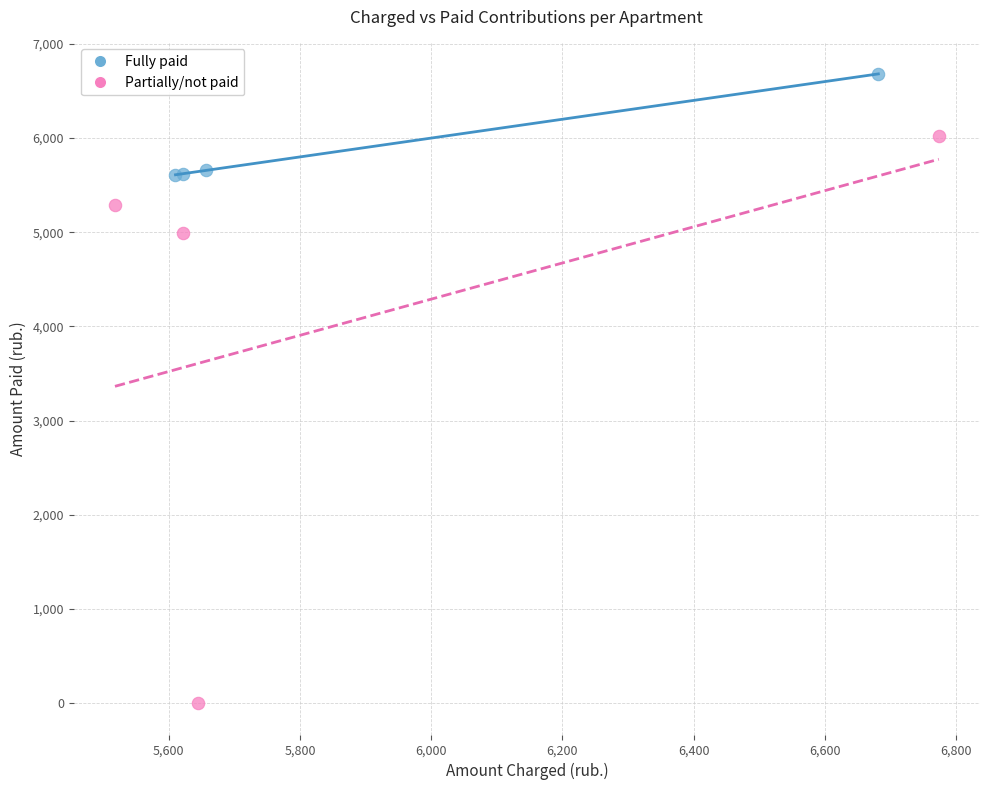

Which series contains the lowest Y value?

Partially/not paid